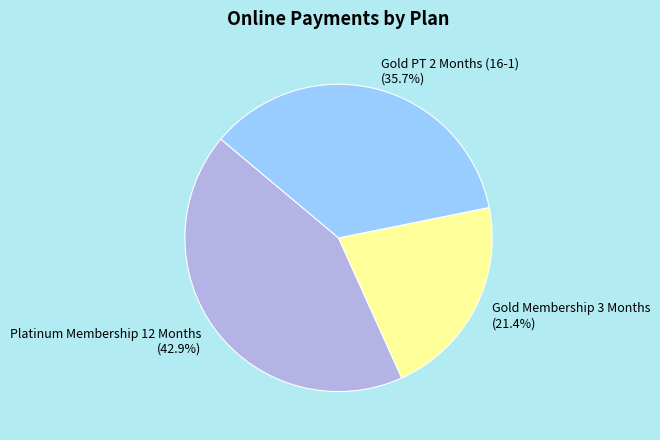

Which has a higher value, Platinum Membership 12 Months or Gold Membership 3 Months?

Platinum Membership 12 Months